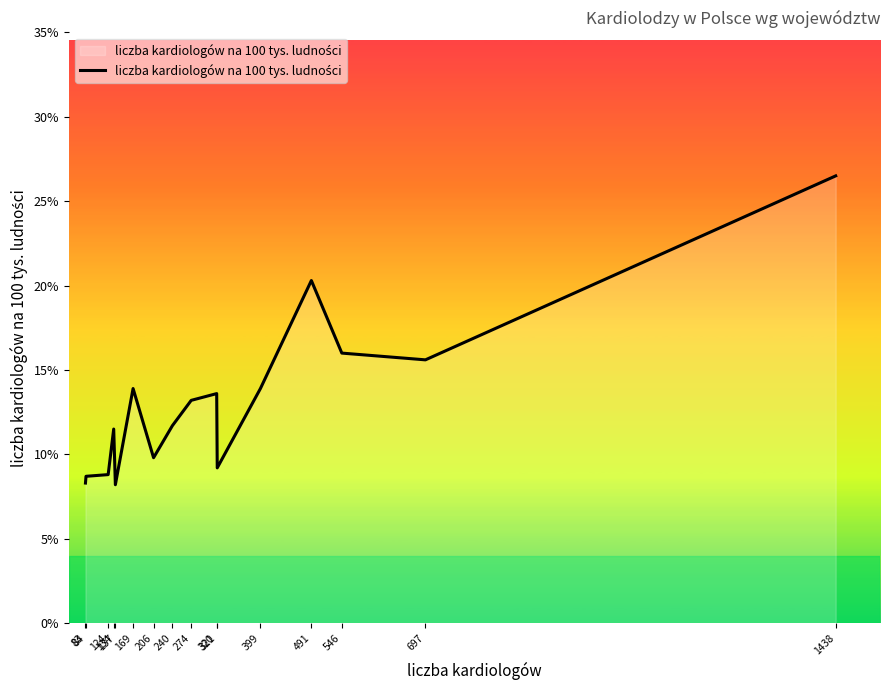

What is the difference between the maximum and minimum values?

18.3